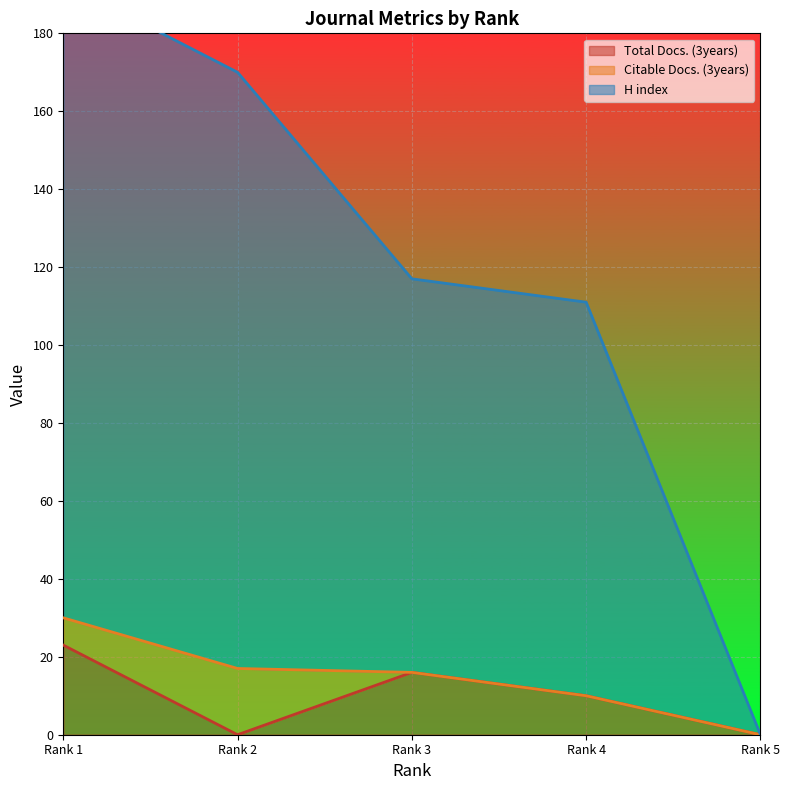

At which label does H index reach its peak?

Rank 1